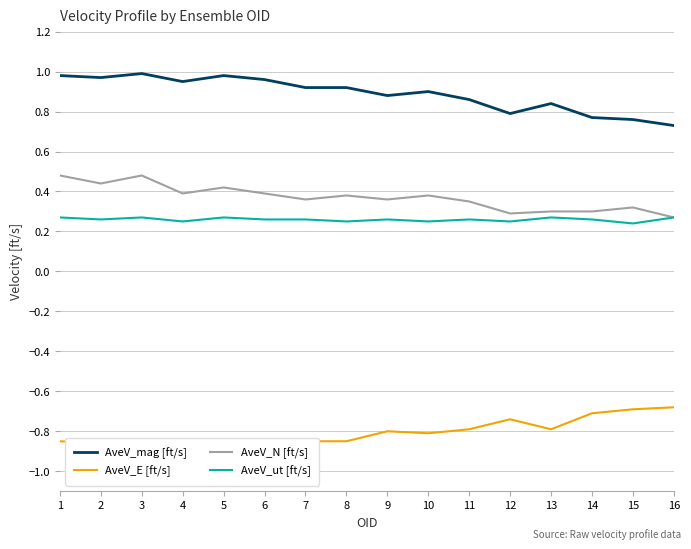

Which series has the largest range (max minus min)?

AveV_mag [ft/s]